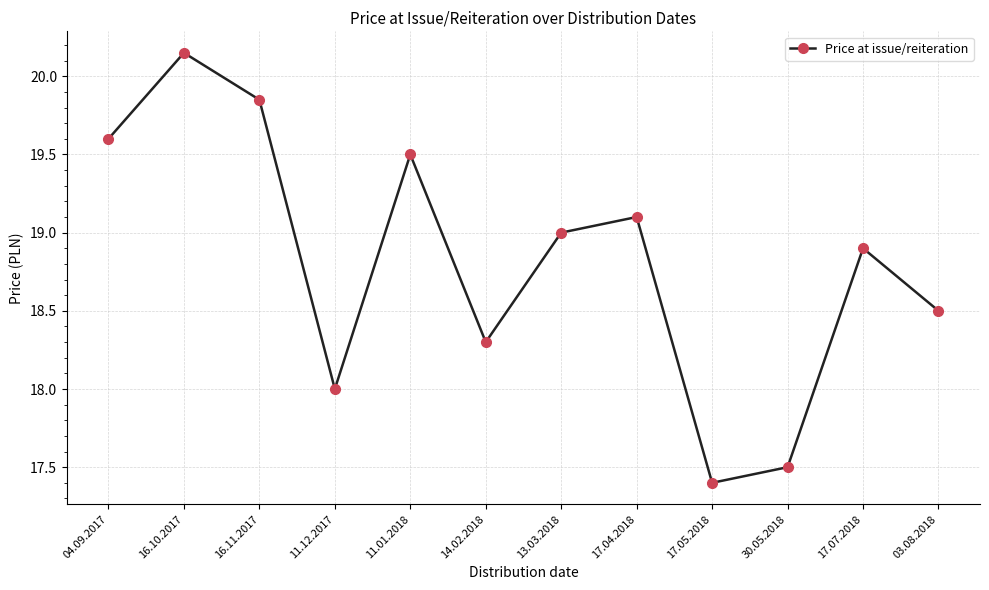

At which label is the value closest to 18?

11.12.2017